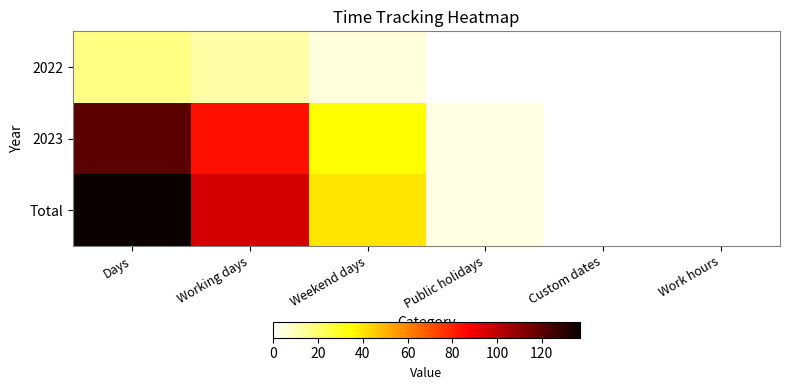

Which category has the lowest value across all series?

Public holidays